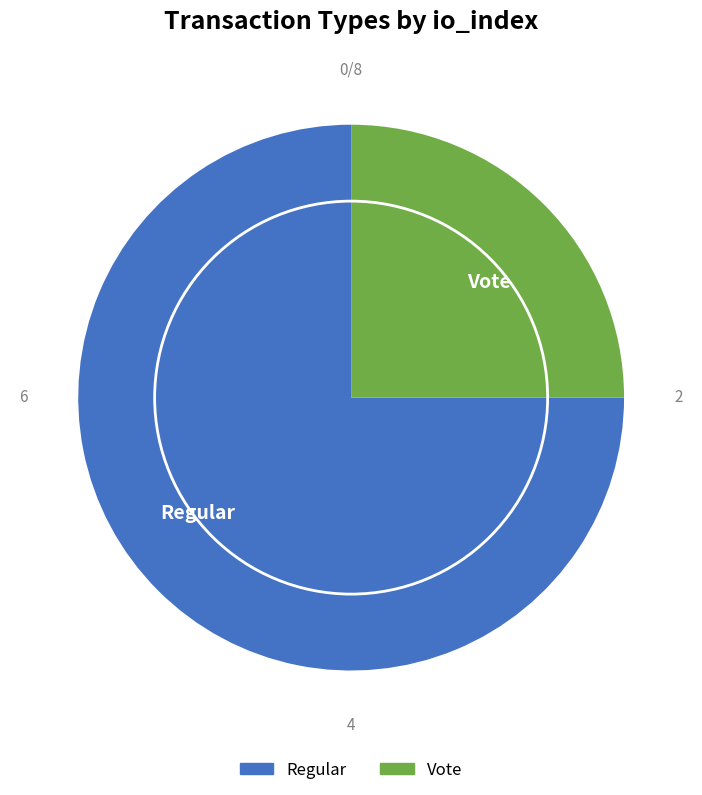

Which slice is the smallest?

Vote